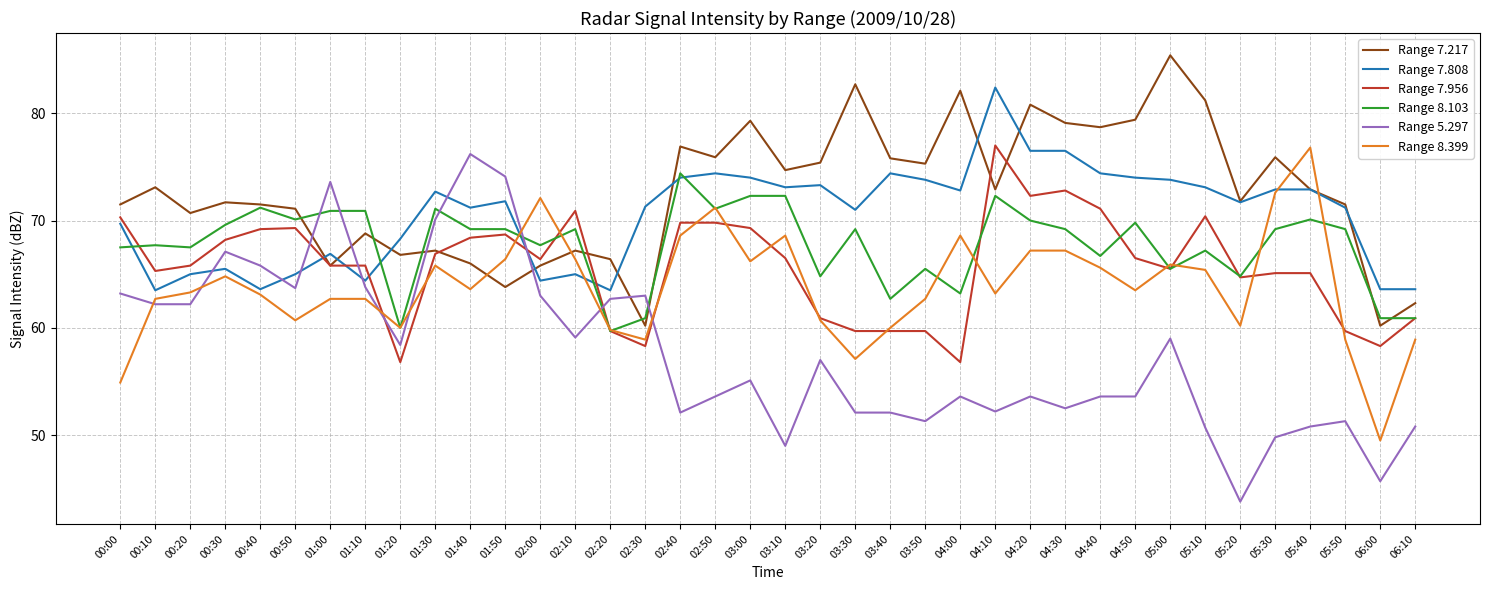

Where is the first local maximum for Range 7.217?

00:10